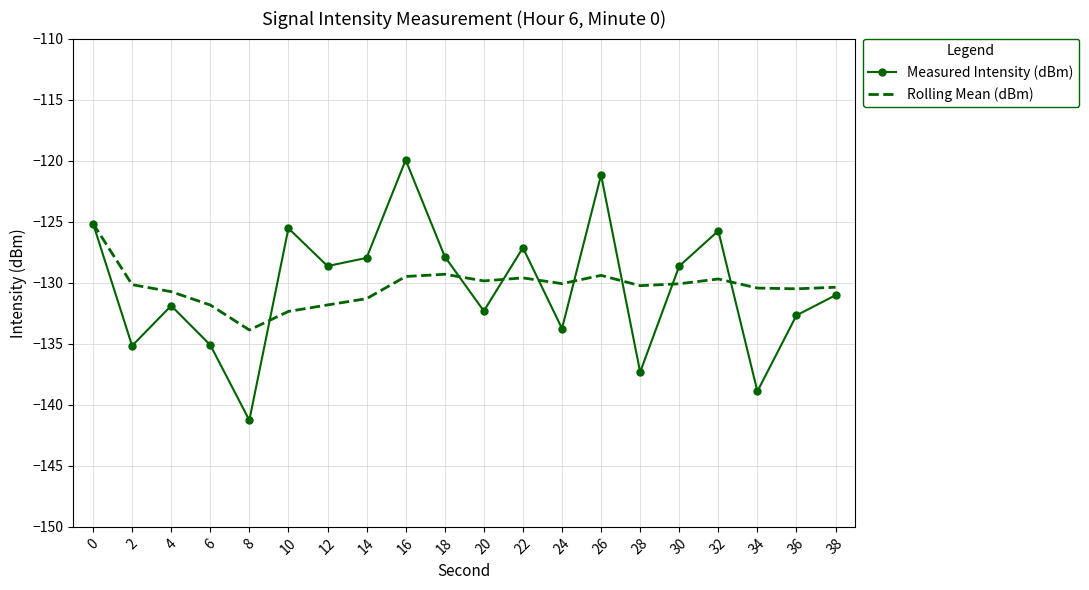

Rank the series by their maximum value, from lowest to highest.

Rolling Mean (dBm), Measured Intensity (dBm)